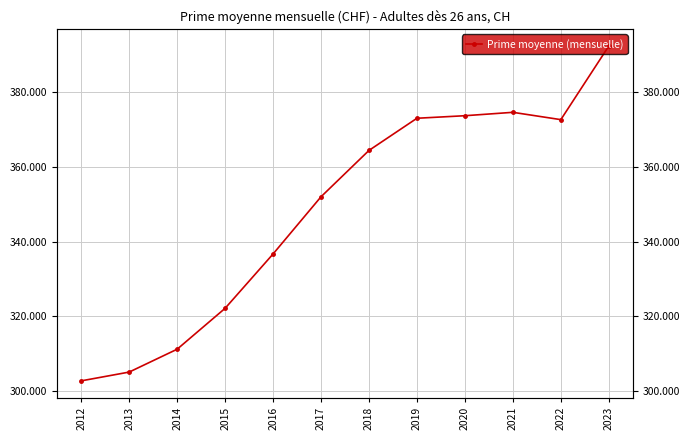

What is the average value?

348.4